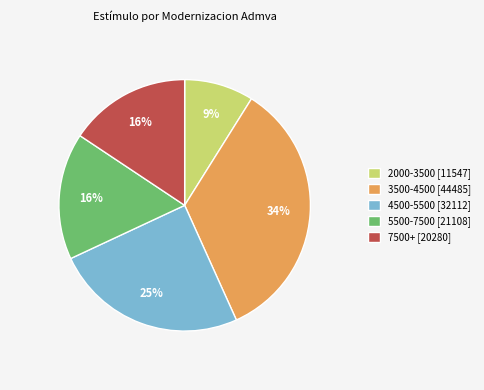

Does any single category account for the majority?

No